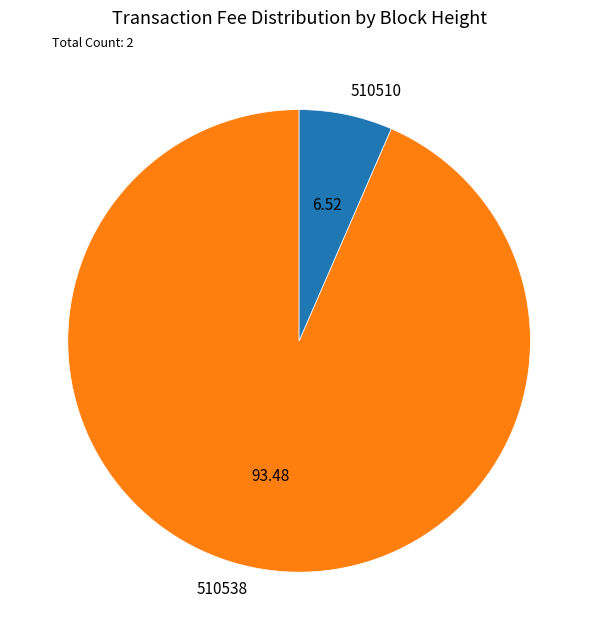

What is the largest slice in the pie chart?

510538